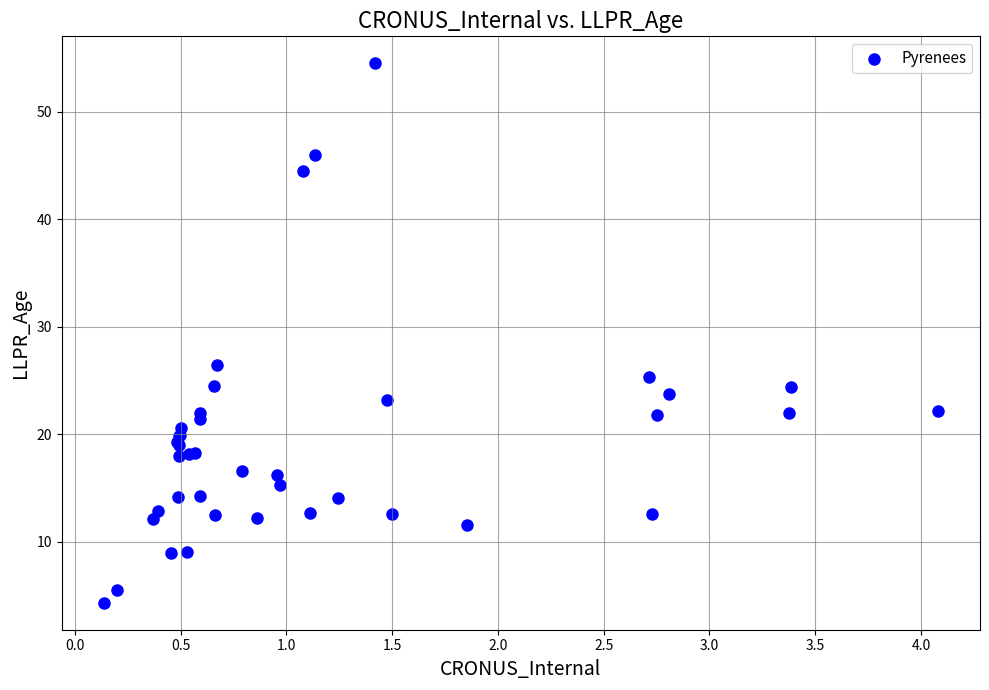

What Y value in the scatter plot is closest to 29?

26.4